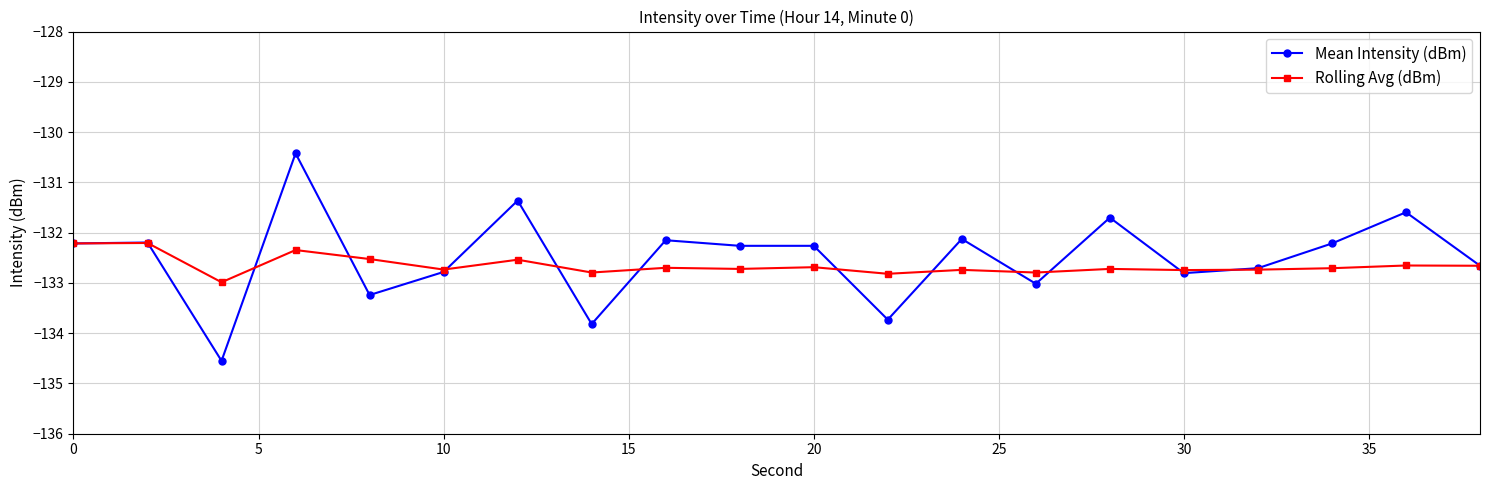

Rank the series by their average value, from highest to lowest.

Mean Intensity (dBm), Rolling Avg (dBm)